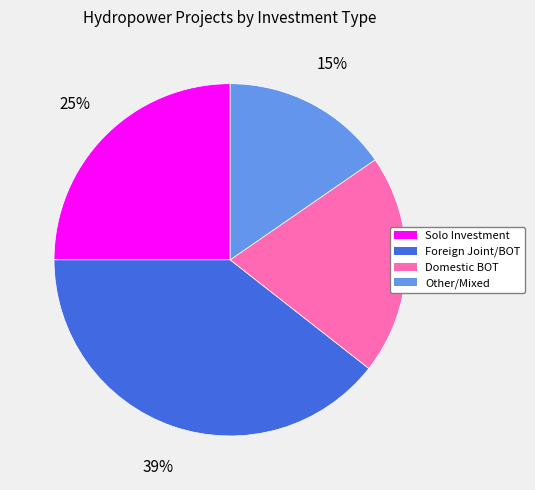

To the nearest percent, what is the difference between the largest and smallest slice percentages?

24%